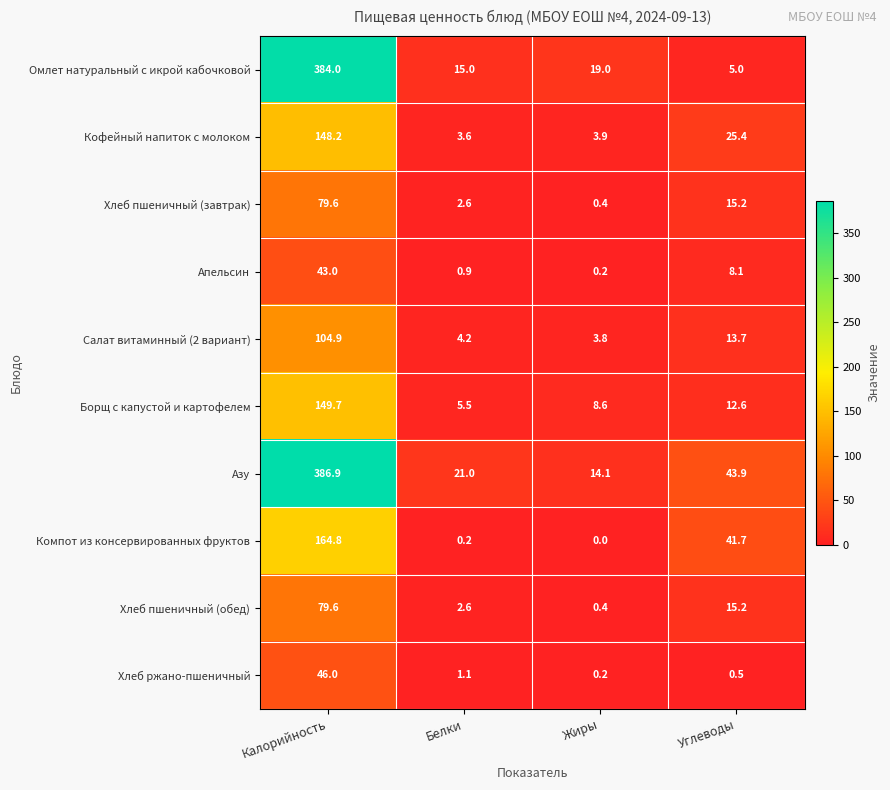

Which category has the lowest value in the Компот из консервированных фруктов series?

Жиры